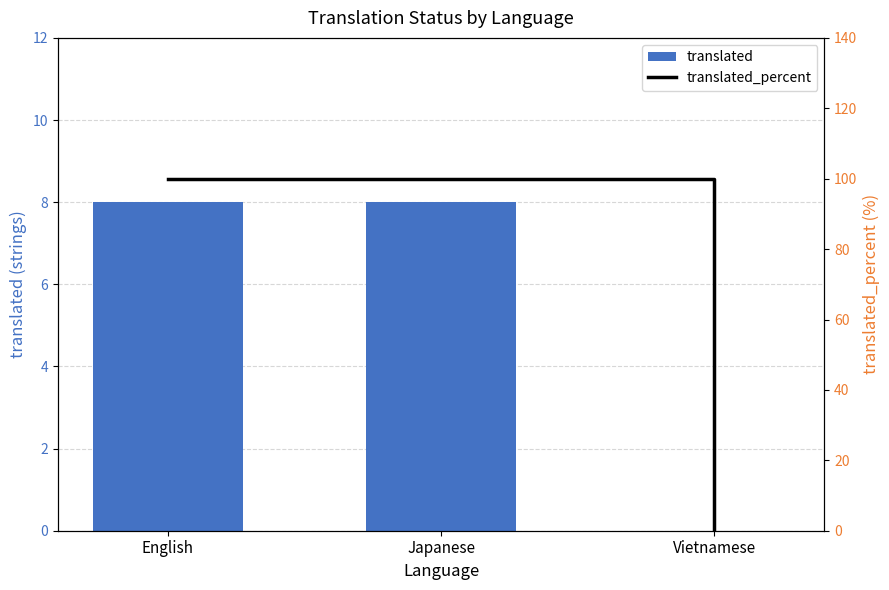

What is the difference between the second highest and minimum values in the translated_percent series?

100